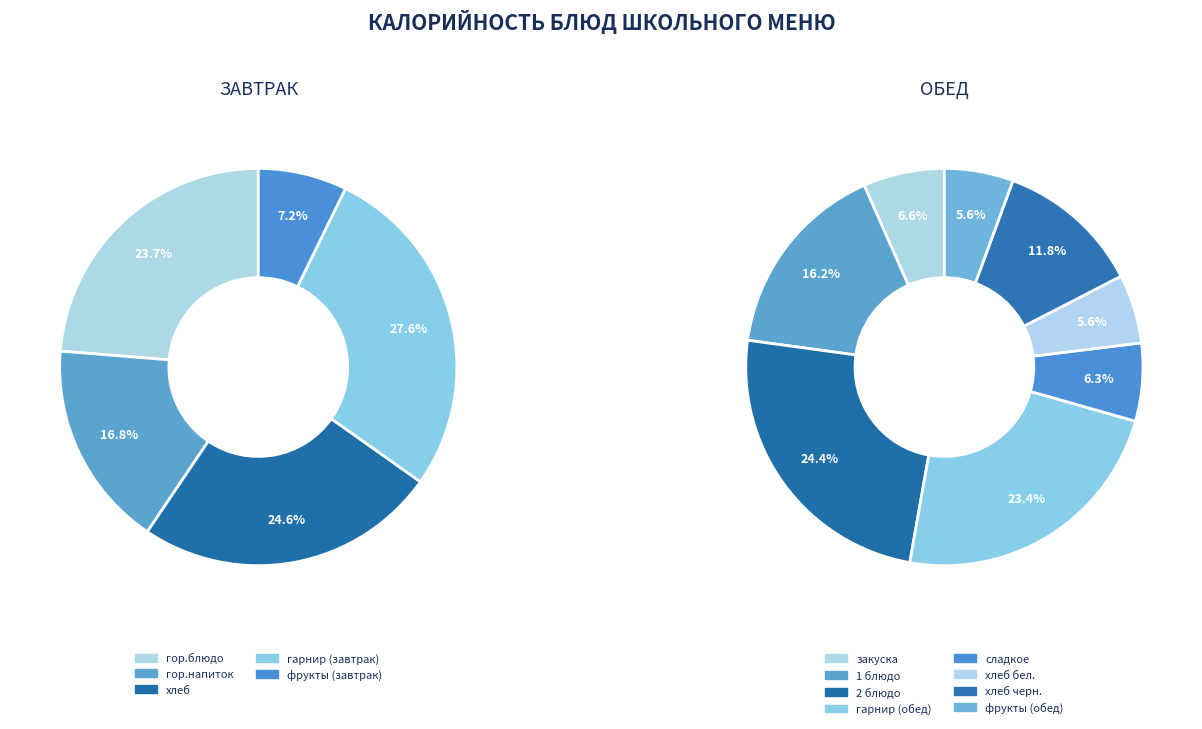

Which has a higher value, хлеб черн. or хлеб бел.?

хлеб черн.